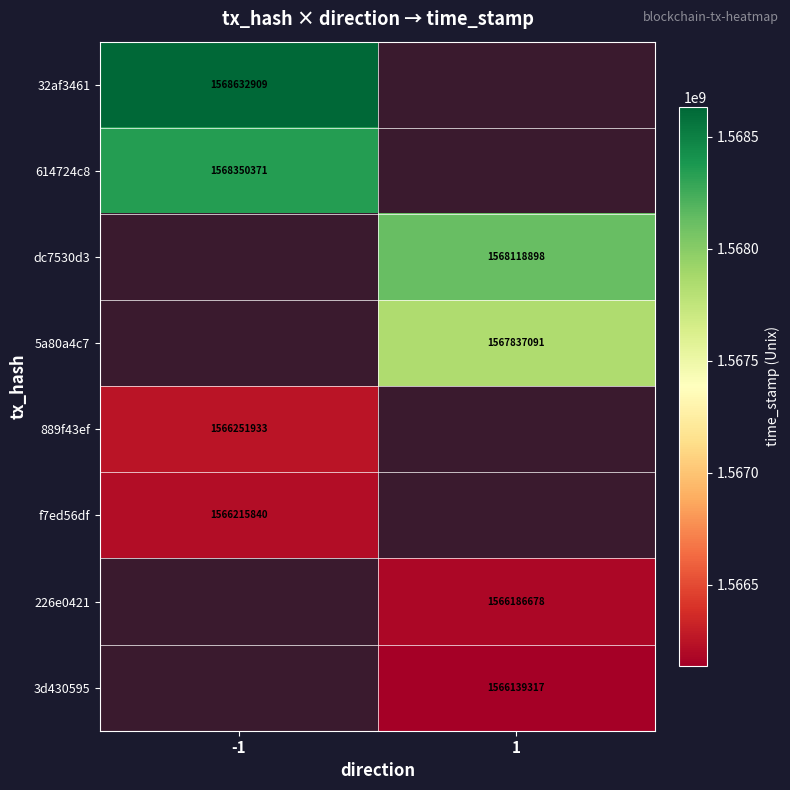

The value of 32af3461 at -1 is 865813169. True or false?

False